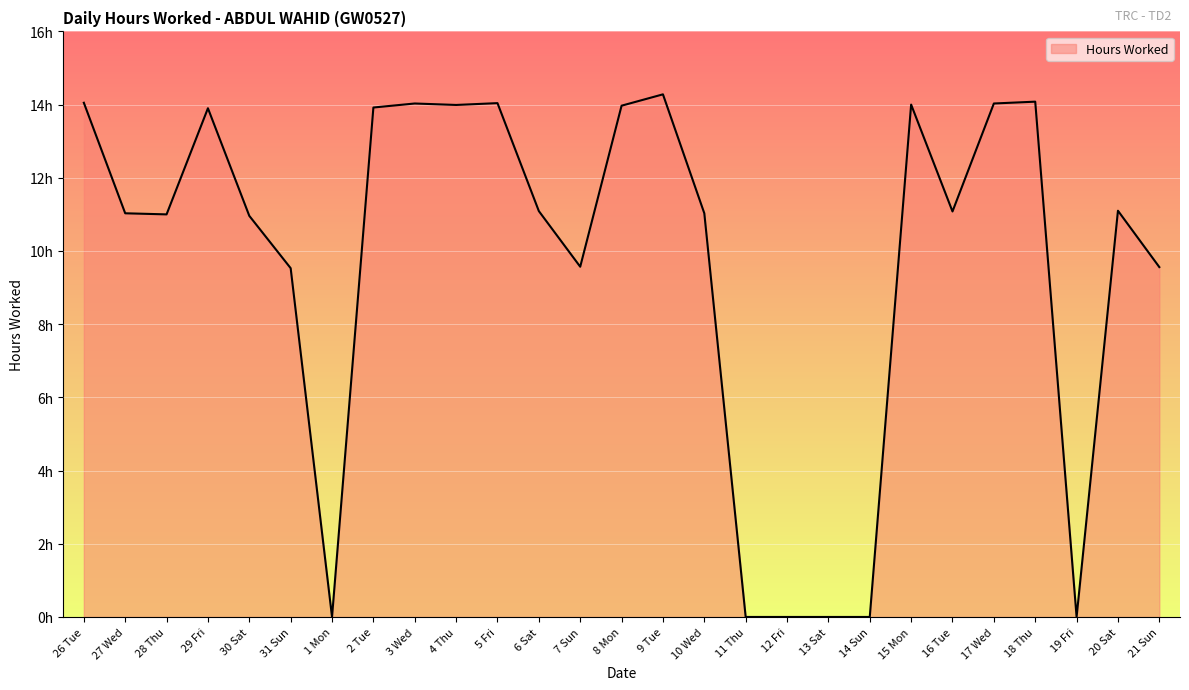

Does the chart have visible grid lines?

Yes